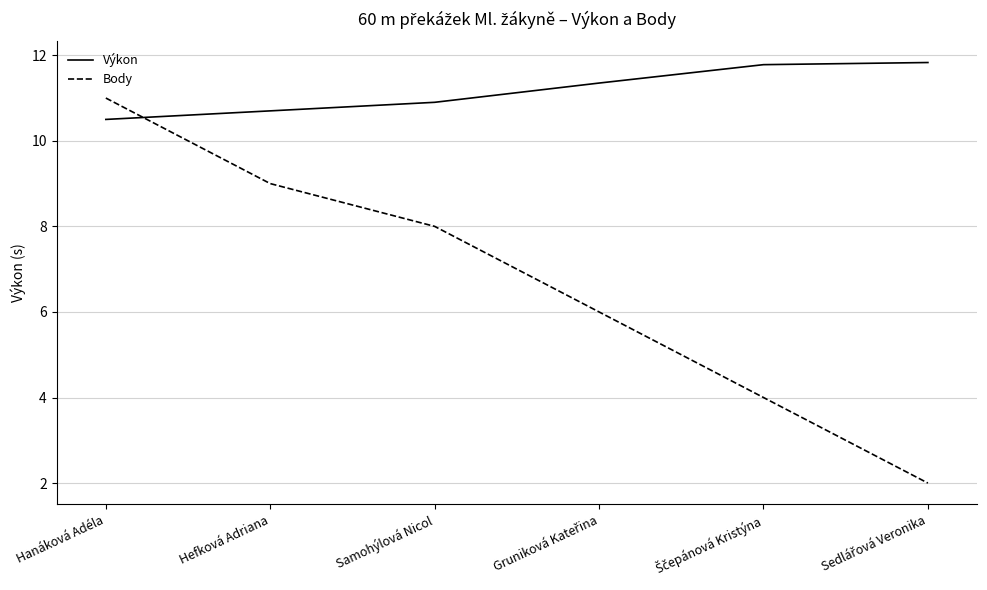

What is the difference between the maximum and minimum values in the Body series?

9.0